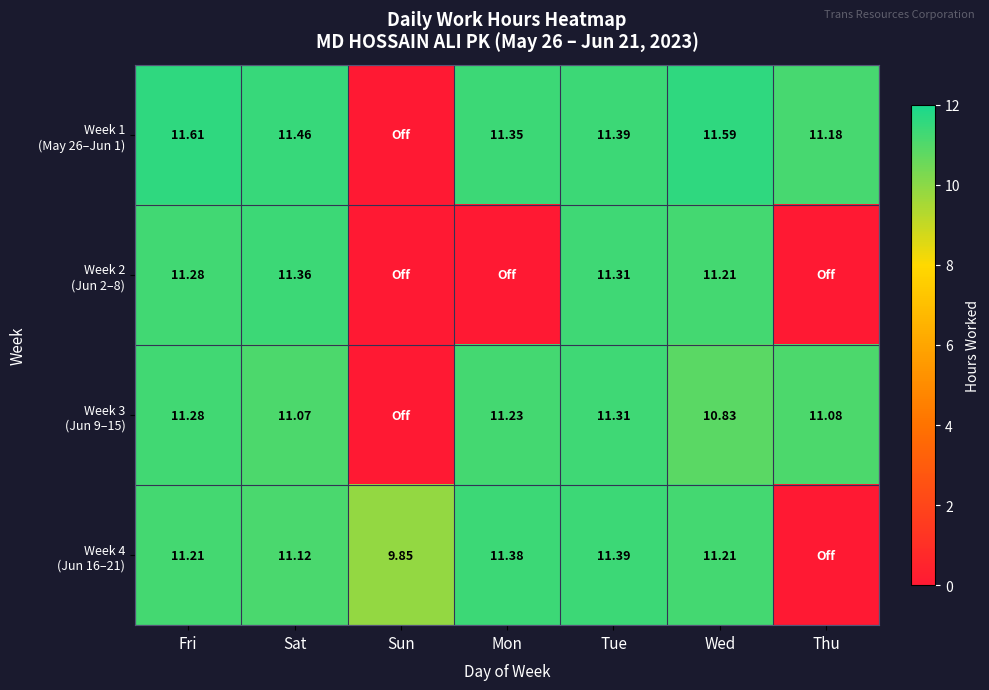

Is it true that Week 1 (May 26–Jun 1) equals 11.6 at Fri?

True